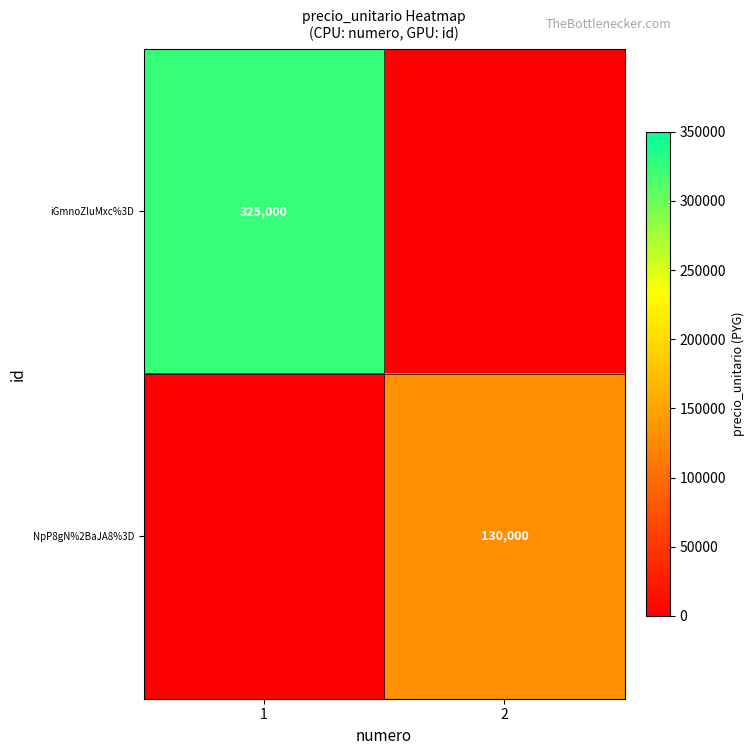

True or false: iGmnoZluMxc%3D has a value of 0 at 2.

True